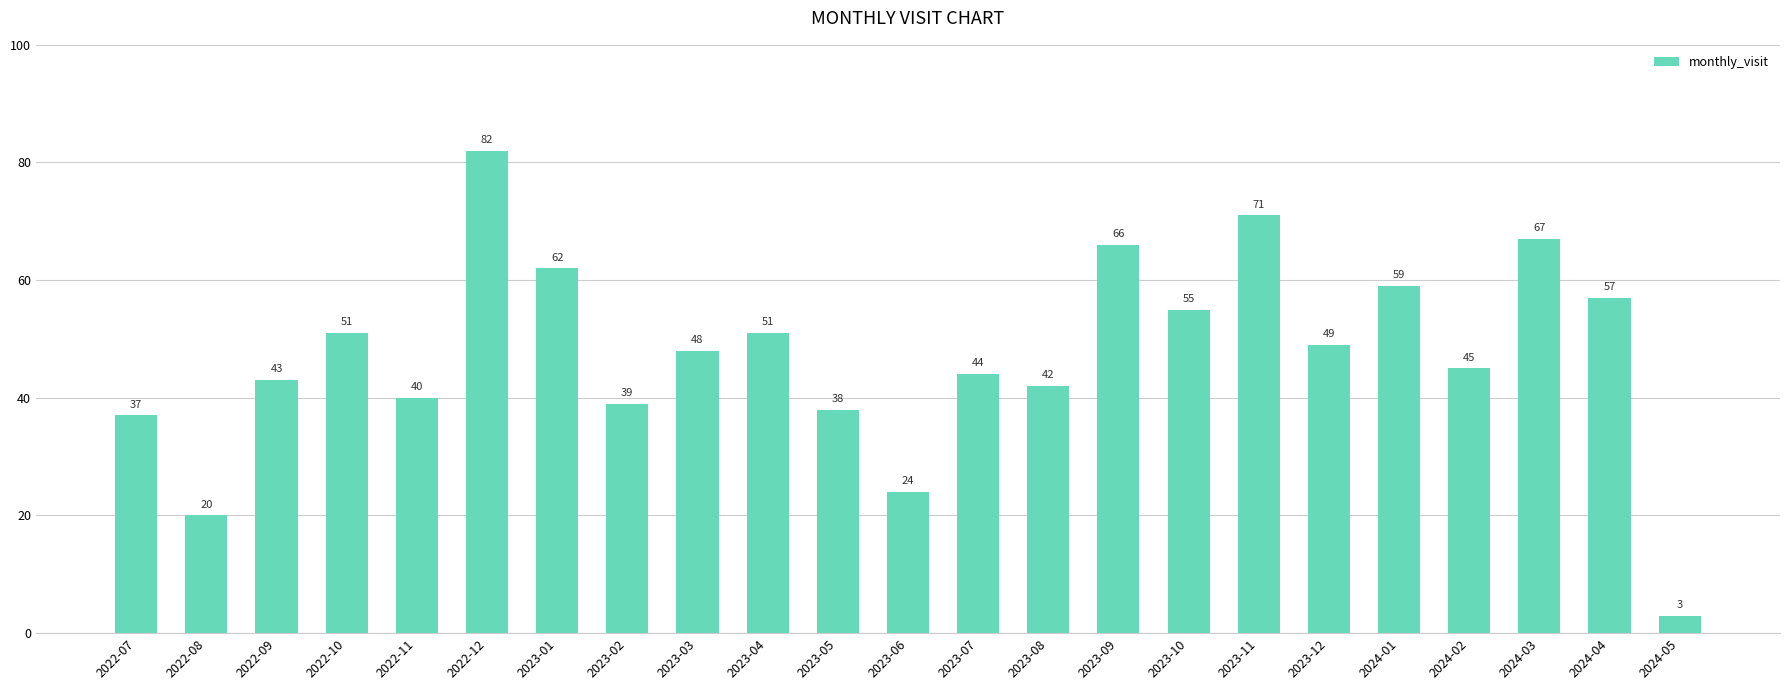

What is the ratio of the value at 2023-02 to the value at 2023-11?

0.5